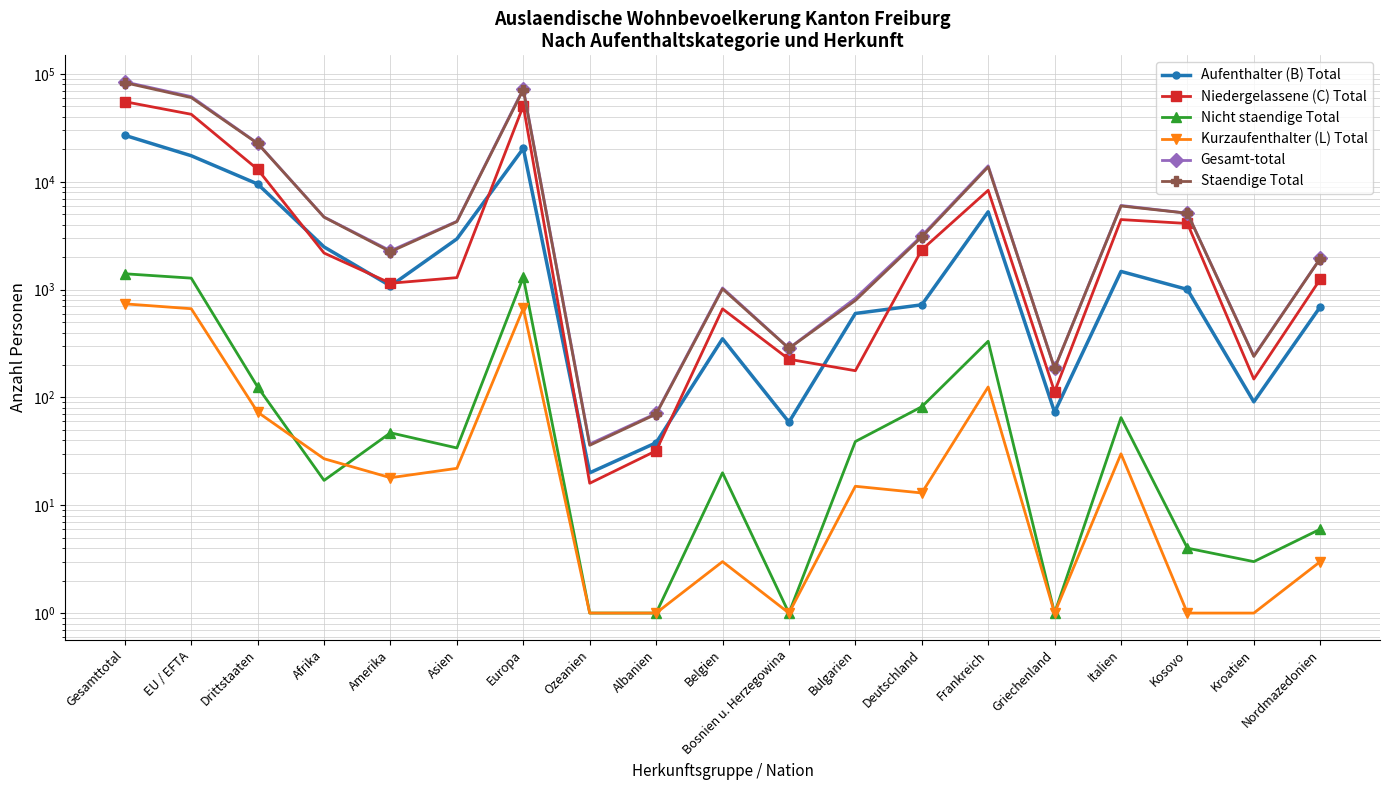

At which label does Gesamt-total first exceed 3157?

Gesamttotal